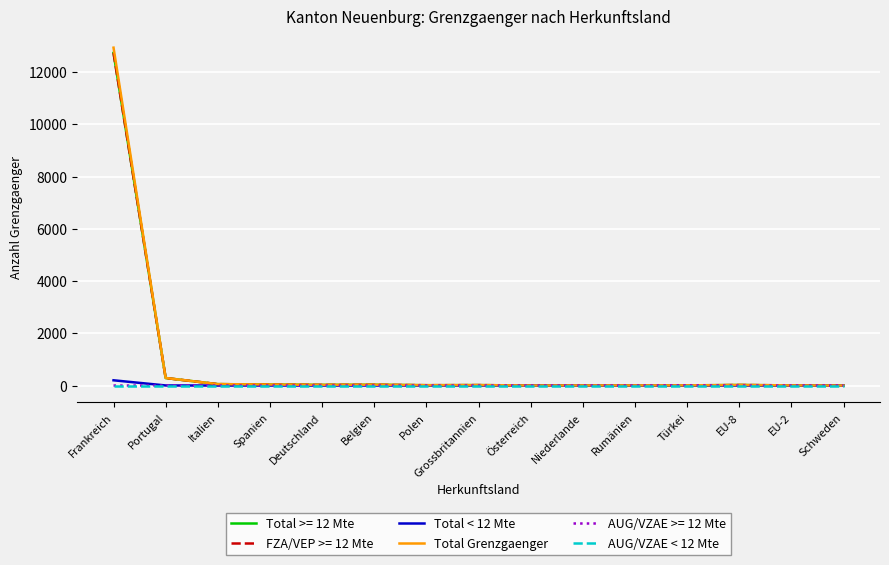

What is the maximum value shown in the chart?

12937